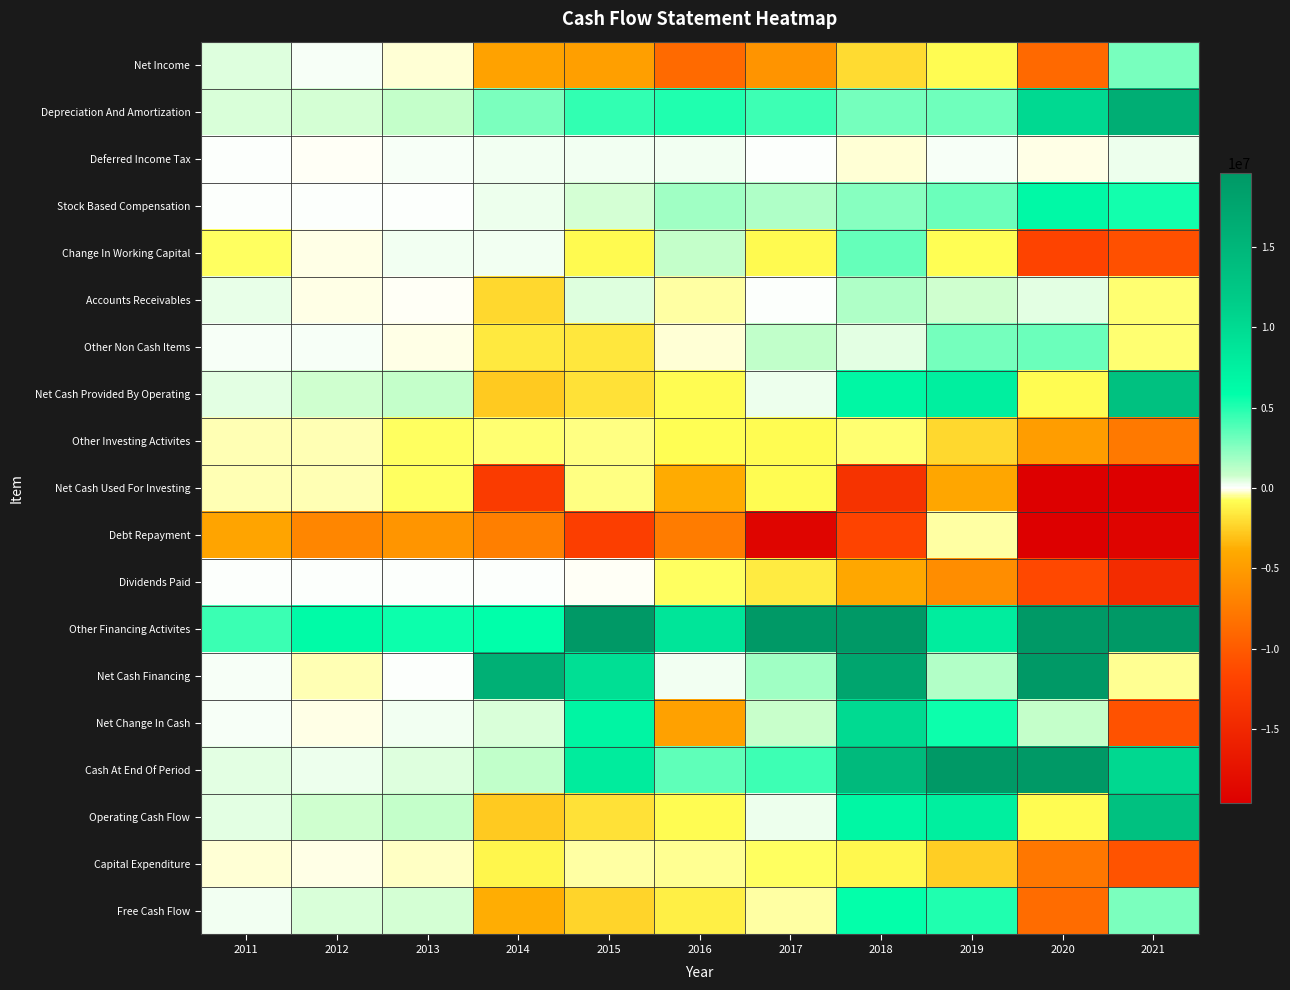

Reading left to right, transcribe all the data shown in this chart.

Net Income: 2011=469895	2012=116998	2013=-177996	2014=-4509250	2015=-4687378	2016=-8796723	2017=-5565156	2018=-2138480	2019=-871800	2020=-8813000	2021=2836000
Depreciation And Amortization: 2011=545573	2012=678732	2013=948531	2014=2791368	2015=4598610	2016=5108035	2017=4299943	2018=2913866	2019=3070497	2020=10134000	2021=16250000
Deferred Income Tax: 2011=27277	2012=-63531	2013=106988	2014=153364	2015=171269	2016=174261	2017=26542	2018=-207726	2019=80166	2020=-84000	2021=289000
Stock Based Compensation: 2011=0	2012=0	2013=0	2014=258878	2015=628792	2016=1877815	2017=1487295	2018=2463599	2019=3215661	2020=6502000	2021=5396000
Change In Working Capital: 2011=-741803	2012=-121747	2013=194512	2014=188279	2015=-936397	2016=945697	2017=-987768	2018=3335547	2019=-820690	2020=-11810000	2021=-10789000
Accounts Receivables: 2011=382214	2012=-118598	2013=-22164	2014=-2167193	2015=520121	2016=-456468	2017=41745	2018=1479297	2019=765079	2020=394000	2021=-620000
Other Non Cash Items: 2011=87323	2012=101976	2013=-143067	2014=-1582828	2015=-1657677	2016=-206927	2017=1020786	2018=445668	2019=2944153	2020=3179000	2021=-648000
Net Cash Provided By Operating: 2011=388265	2012=712428	2013=928968	2014=-2700189	2015=-1882781	2016=-897842	2017=281642	2018=6812474	2019=7617987	2020=-892000	2021=13334000
Other Investing Activites: 2011=-377658	2012=-356480	2013=-706291	2014=-652830	2015=-602423	2016=-833482	2017=-902211	2018=-628249	2019=-2158159	2020=-4880000	2021=-7636000
Net Cash Used For Investing: 2011=-377658	2012=-356480	2013=-706291	2014=-12652830	2015=-602423	2016=-3833482	2017=-902211	2018=-13628249	2019=-4158159	2020=-31469000	2021=-23146000
Debt Repayment: 2011=-4306624	2012=-6639517	2013=-5492258	2014=-7178921	2015=-12369779	2016=-7389082	2017=-18917383	2018=-11741029	2019=-430444	2020=-20166000	2021=-19045000
Dividends Paid: 2011=0	2012=0	2013=0	2014=0	2015=-47771	2016=-709182	2017=-1485727	2018=-4102410	2019=-6109087	2020=-11382000	2021=-14437000
Other Financing Activites: 2011=4426000	2012=6311738	2013=5525260	2014=5890446	2015=22042587	2016=8801715	2017=20275024	2018=33499976	2019=7961732	2020=64970000	2021=30232000
Net Cash Financing: 2011=119376	2012=-327779	2013=33002	2014=15878819	2015=9503006	2016=157306	2017=1843979	2018=17656537	2019=1422201	2020=33422000	2021=-519000
Net Change In Cash: 2011=106111	2012=-140093	2013=229621	2014=550716	2015=6990902	2016=-4562682	2017=885352	2018=10110251	2019=5521651	2020=931000	2021=-10585000
Cash At End Of Period: 2011=408416	2012=268323	2013=497944	2014=1048660	2015=8039562	2016=3476880	2017=4362232	2018=14472483	2019=19994134	2020=20925000	2021=10340000
Operating Cash Flow: 2011=388265	2012=712428	2013=928968	2014=-2700189	2015=-1882781	2016=-897842	2017=281642	2018=6812474	2019=7617987	2020=-892000	2021=13334000
Capital Expenditure: 2011=-187362	2012=-153073	2013=-286505	2014=-1116192	2015=-421858	2016=-463399	2017=-697211	2018=-1028249	2019=-2558159	2020=-7752000	2021=-10564000
Free Cash Flow: 2011=200903	2012=559355	2013=642463	2014=-3816381	2015=-2304639	2016=-1361241	2017=-415569	2018=5784225	2019=5059828	2020=-8644000	2021=2770000